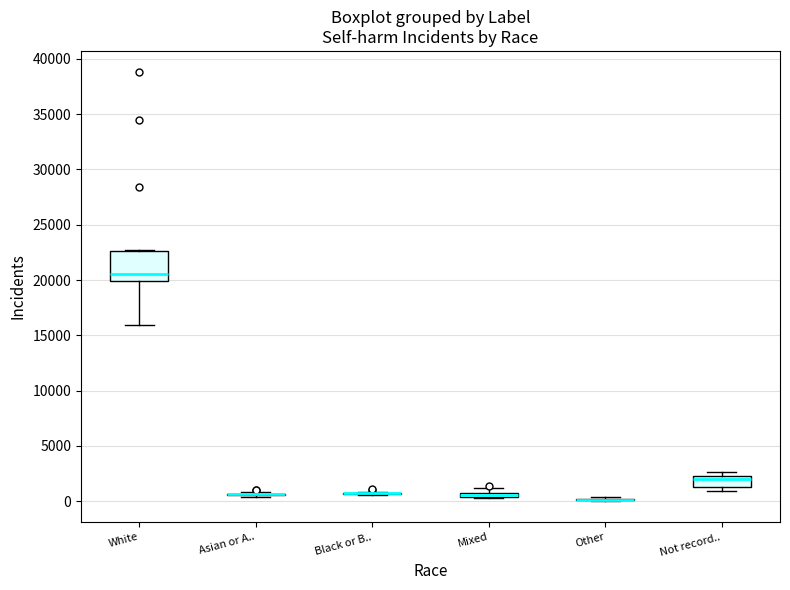

Which box is the tallest, from its lower edge to its upper edge?

White